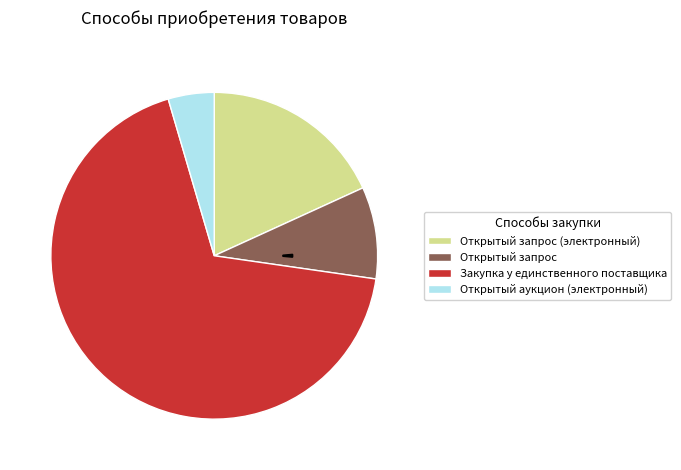

Count the number of slices in the pie.

4